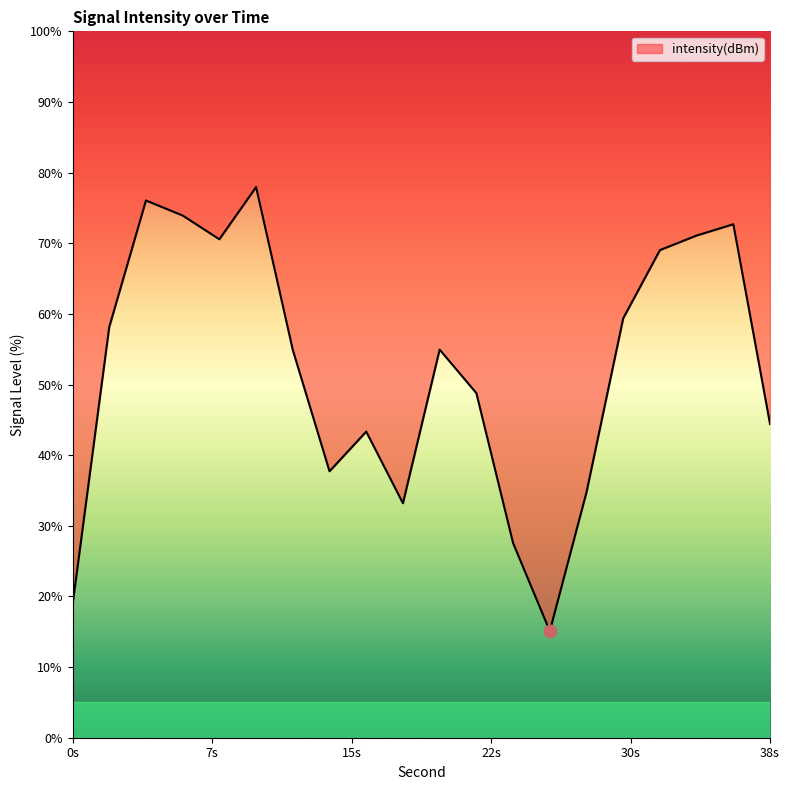

What is the ratio of the value at 20 to the value at 4?

0.7